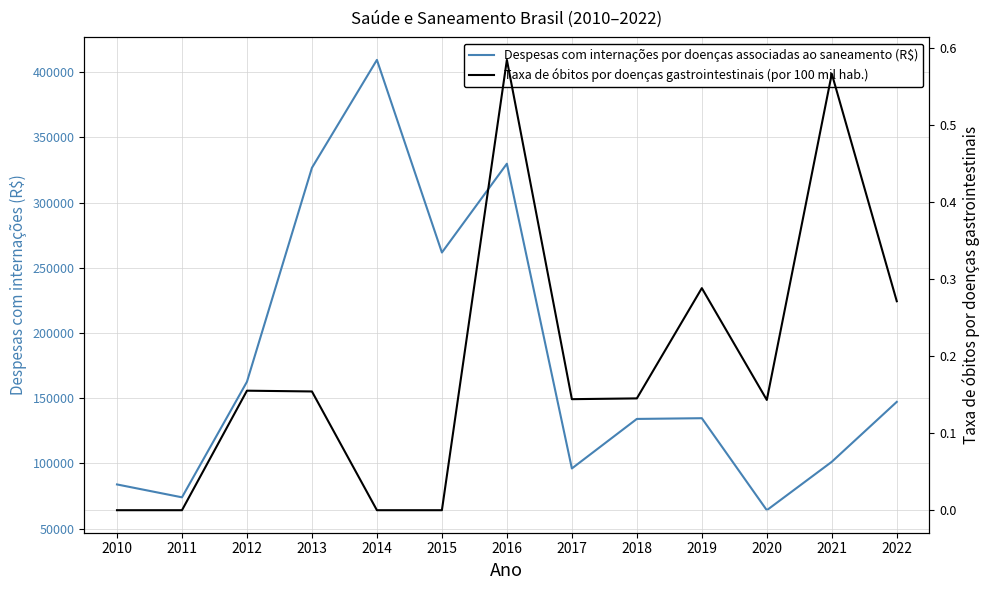

Which series has the largest total across all categories?

Despesas com internações por doenças associadas ao saneamento (R$)